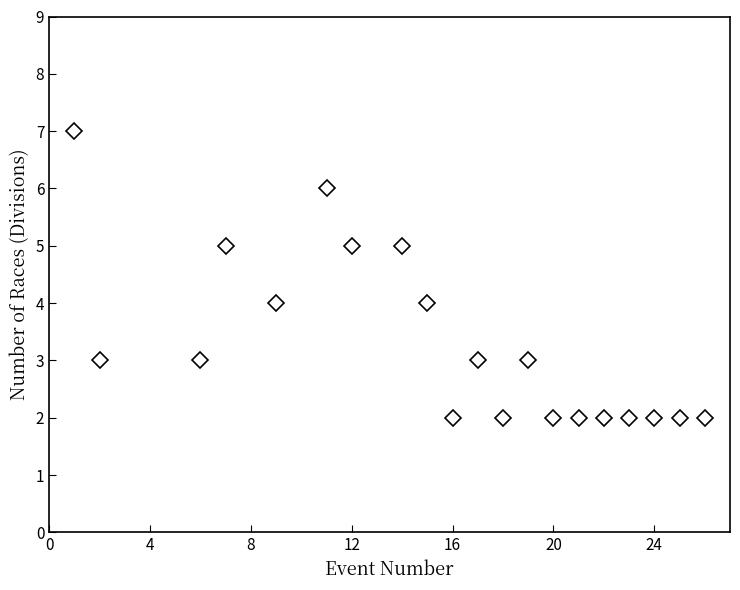

What is the difference between the maximum and minimum values?

5